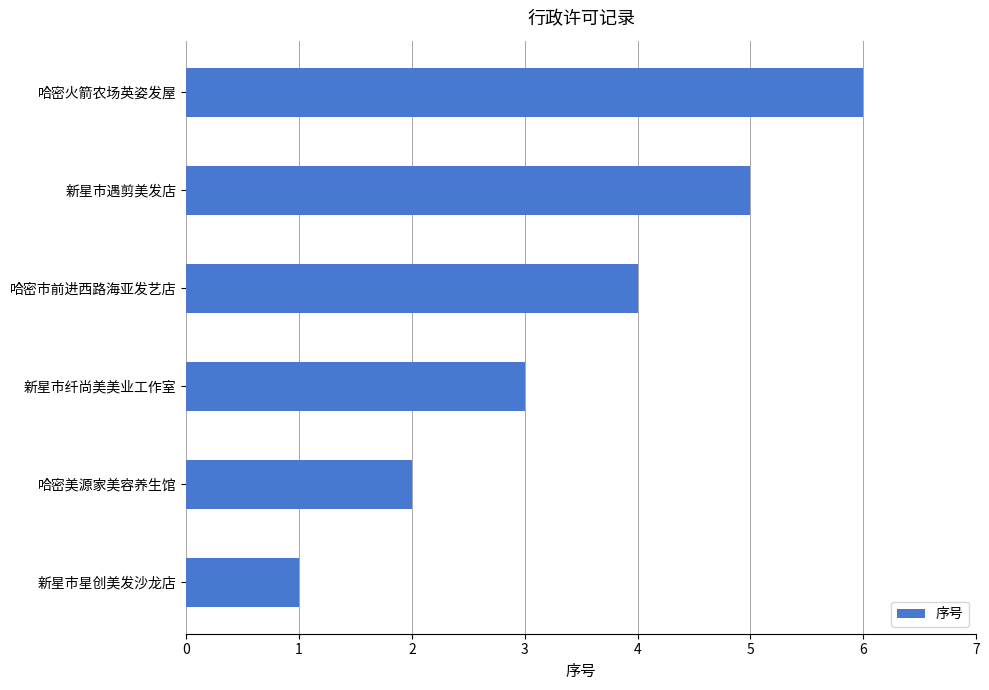

What is the ratio of the value at 哈密火箭农场英姿发屋 to the value at 哈密美源家美容养生馆?

3.0